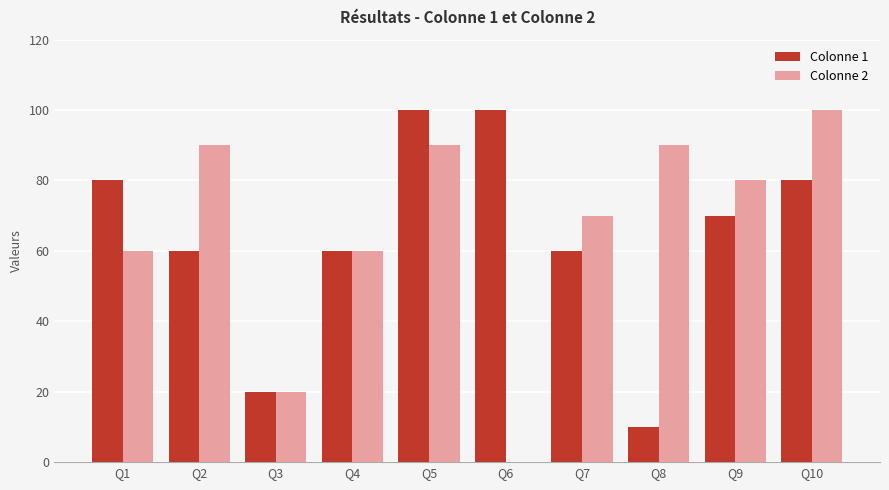

At which label does Colonne 2 reach its peak?

Q10